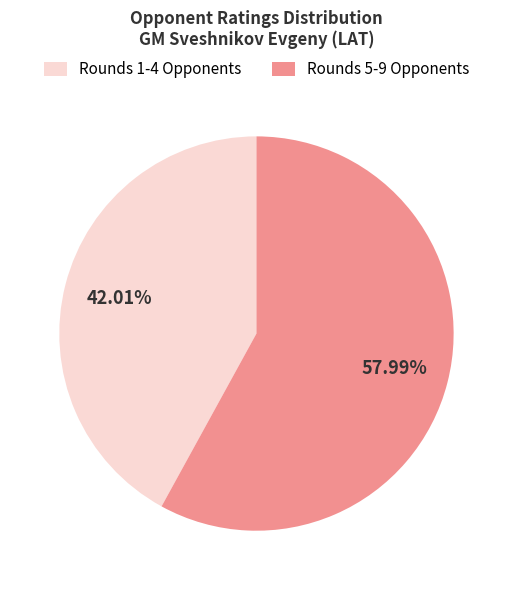

How many segments does this pie chart have?

2